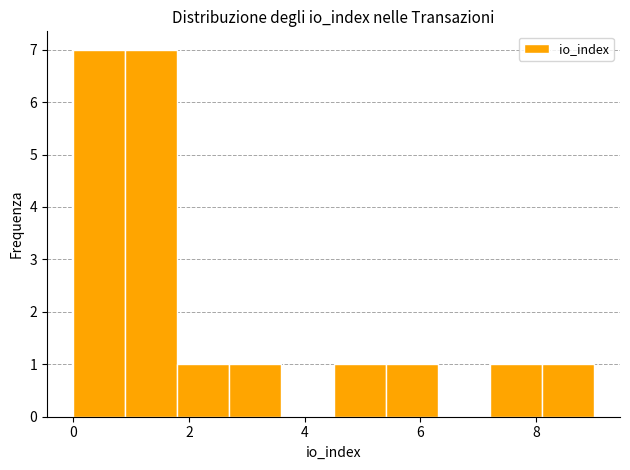

Reading left to right, transcribe this chart: for each bar, give the range it covers on the x-axis and its height. Neither the bar edges nor the heights are printed on the chart, so give them approximately, as read against the axes.

0.0 to 0.9: 7
0.9 to 1.8: 7
1.8 to 2.7: 1
2.7 to 3.6: 1
3.6 to 4.5: 0
4.5 to 5.4: 1
5.4 to 6.3: 1
6.3 to 7.2: 0
7.2 to 8.1: 1
8.1 to 9.0: 1